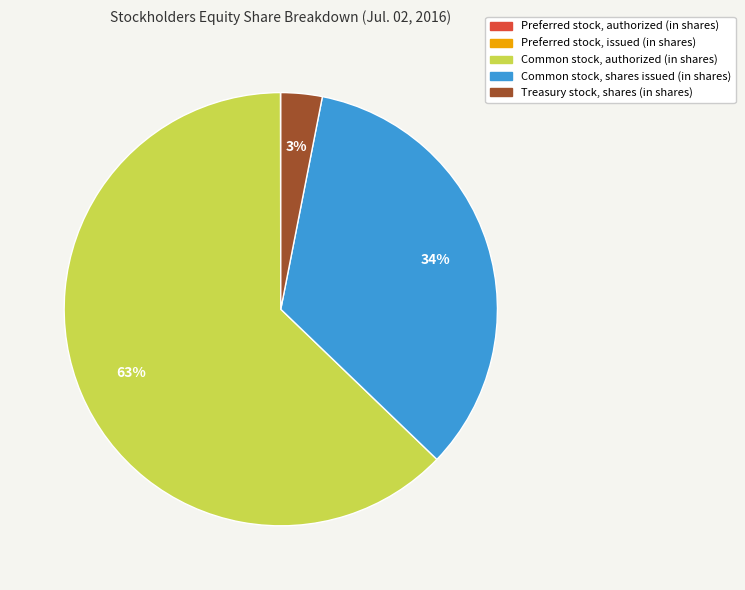

To the nearest percent, what is the combined percentage of Common stock, authorized (in shares) and Treasury stock, shares (in shares)?

66%